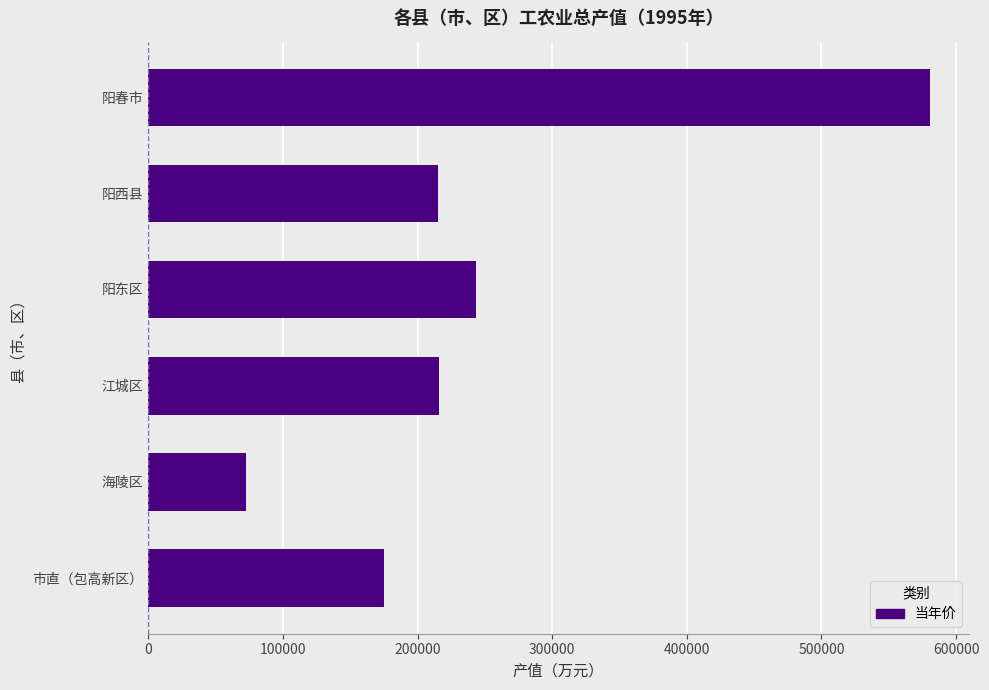

What is the sum of the values at 江城区 and 阳东区?

459075